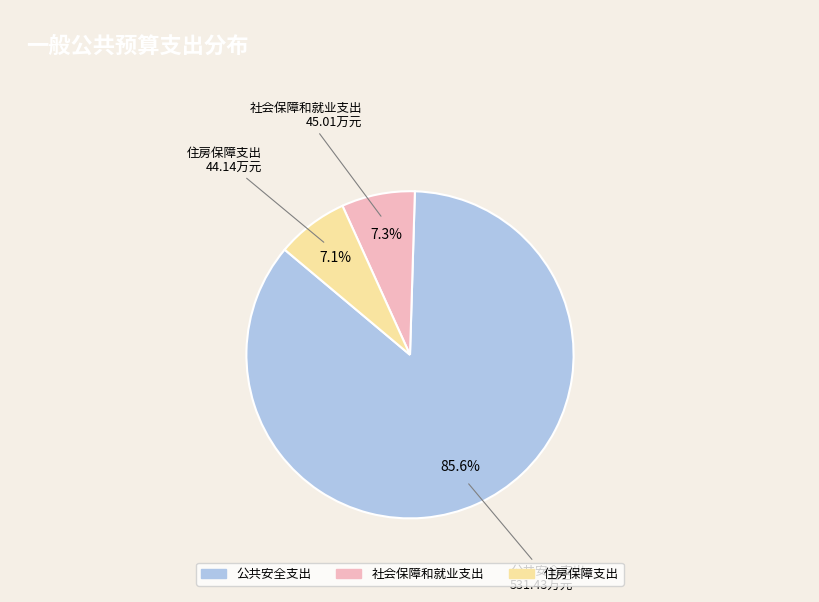

Which has a higher value, 社会保障和就业支出 or 公共安全支出?

公共安全支出